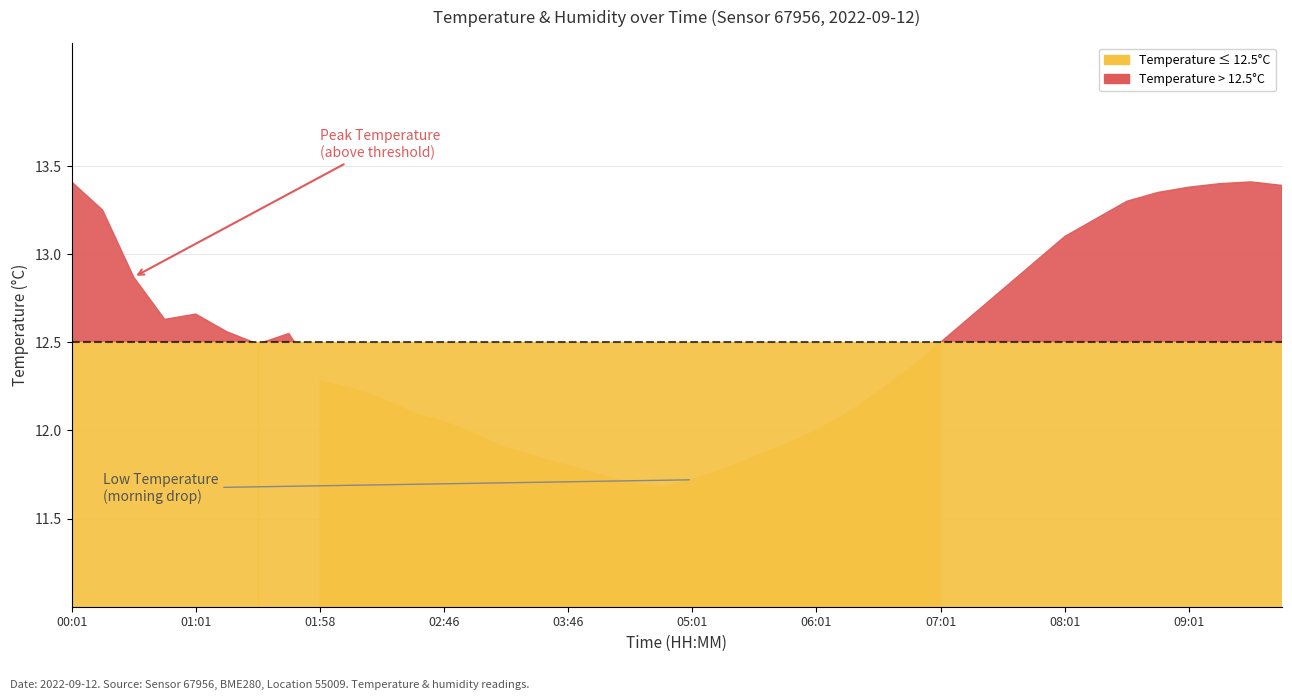

True or false: humidity and temperature intersect in this chart.

False